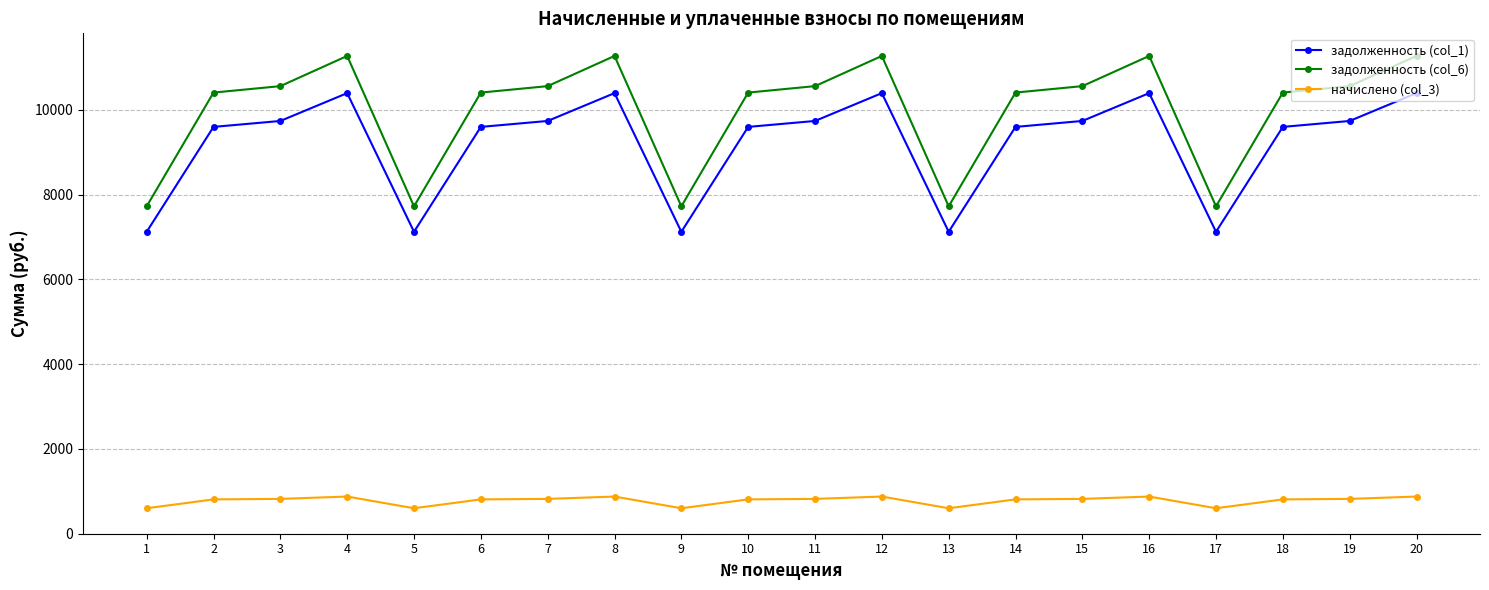

True or false: задолженность (col_6) and начислено (col_3) cross at least once.

False